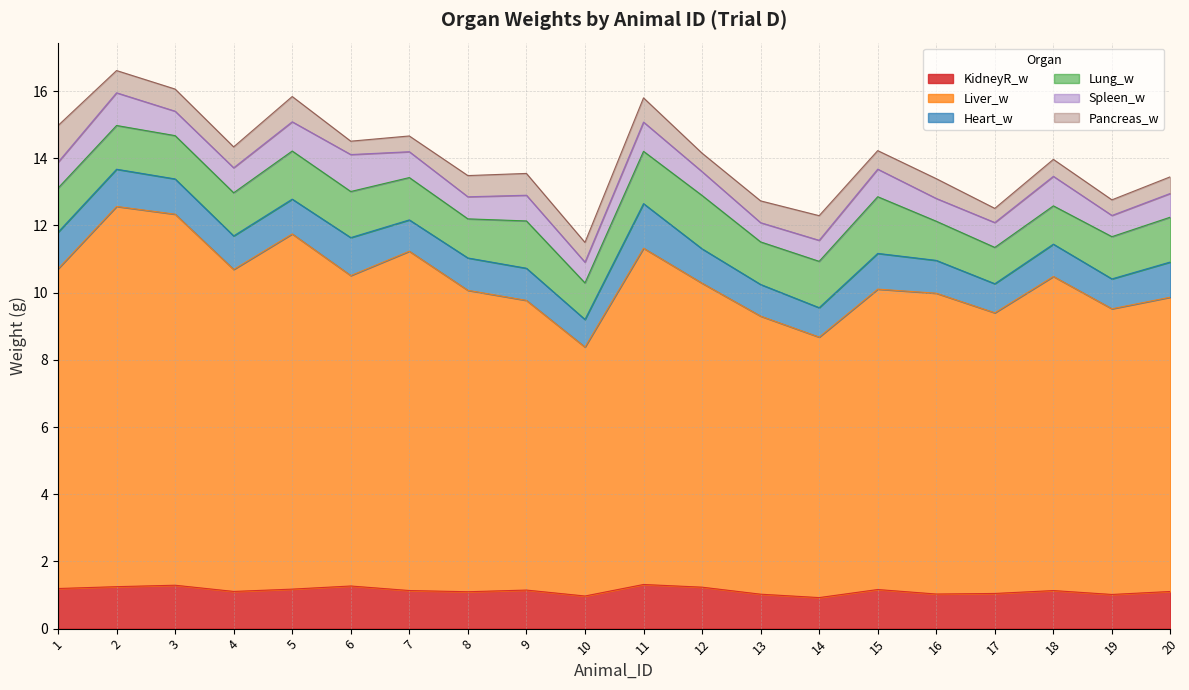

At 14, list the series in order from largest to smallest.

Liver_w, Lung_w, KidneyR_w, Heart_w, Pancreas_w, Spleen_w